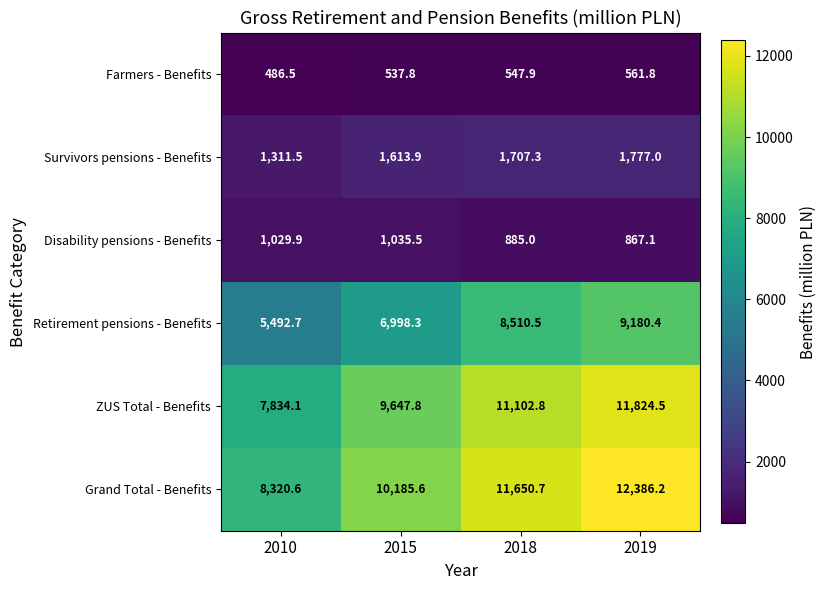

The Farmers - Benefits series shows 547.9 at 2018. True or false?

True